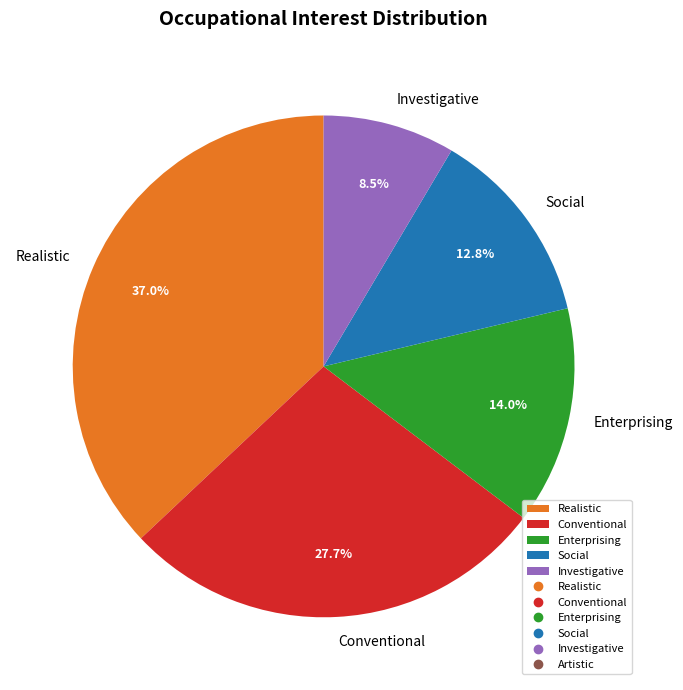

What percentage is the Enterprising slice, to the nearest percent?

14%